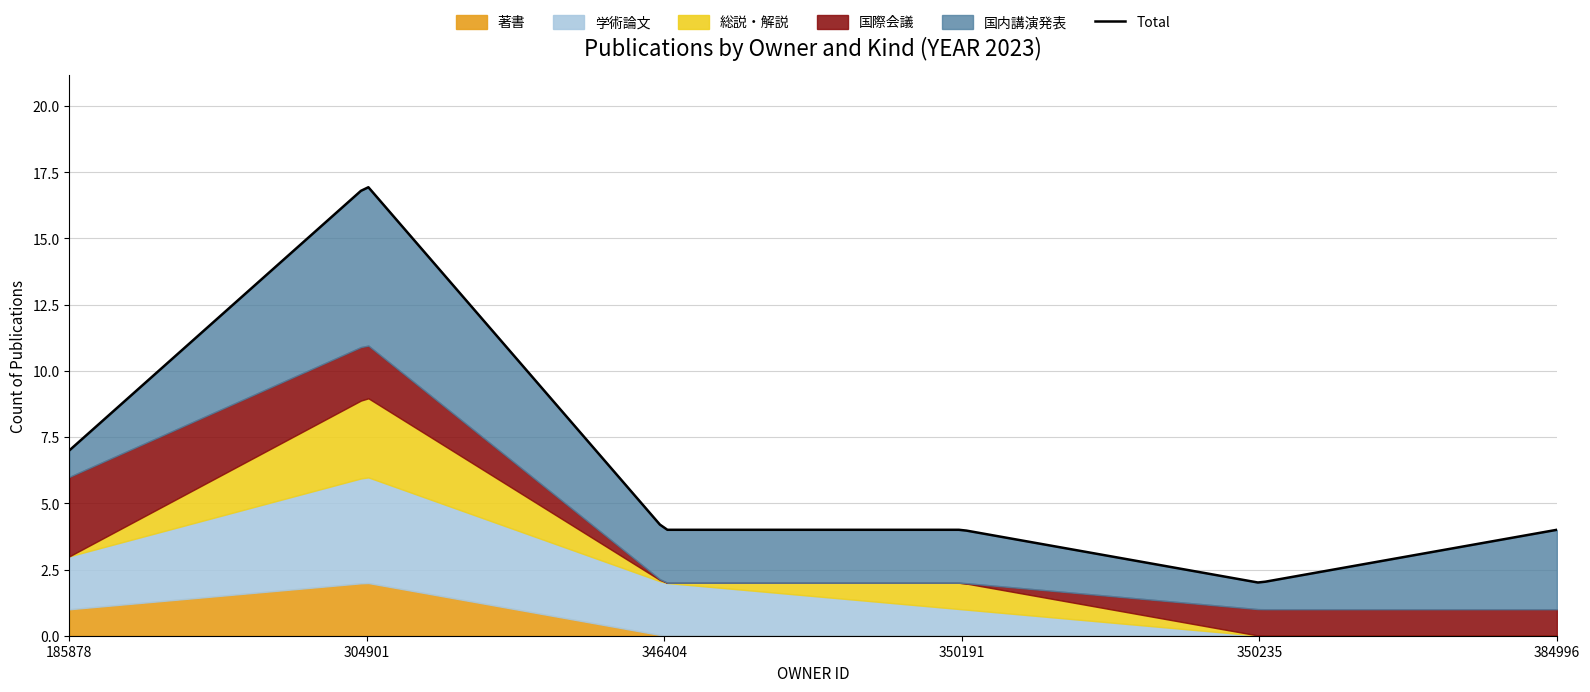

Count the number of data series in this chart.

5